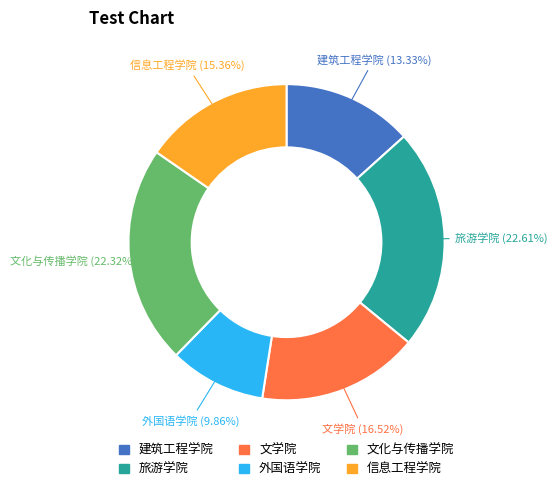

What percentage do 信息工程学院 and 文化与传播学院 together represent?

37.7%